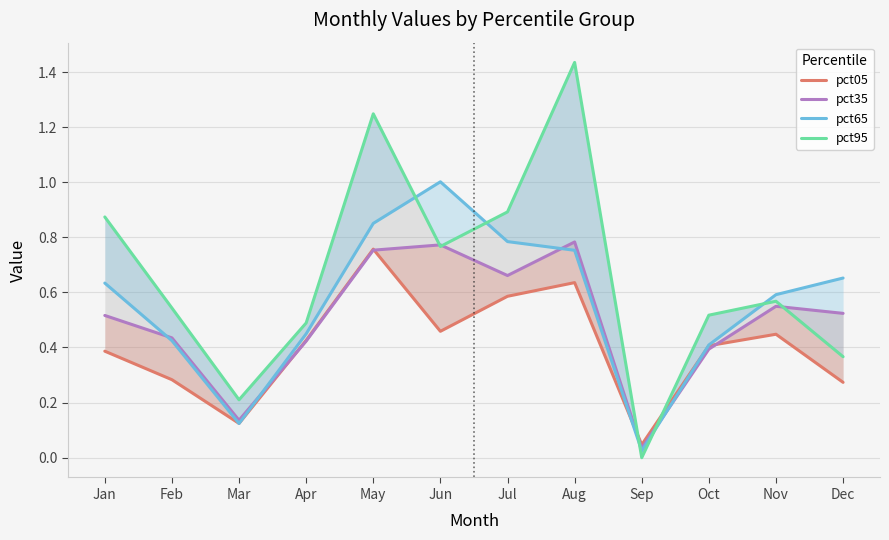

Between Jul and Nov, which is larger?

Jul